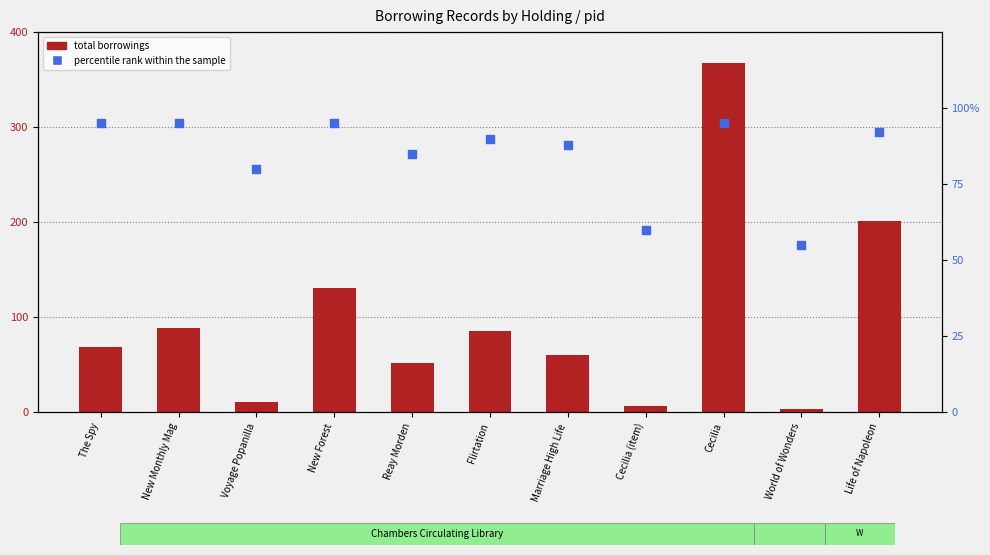

Which series has the largest total across all categories?

total borrowings